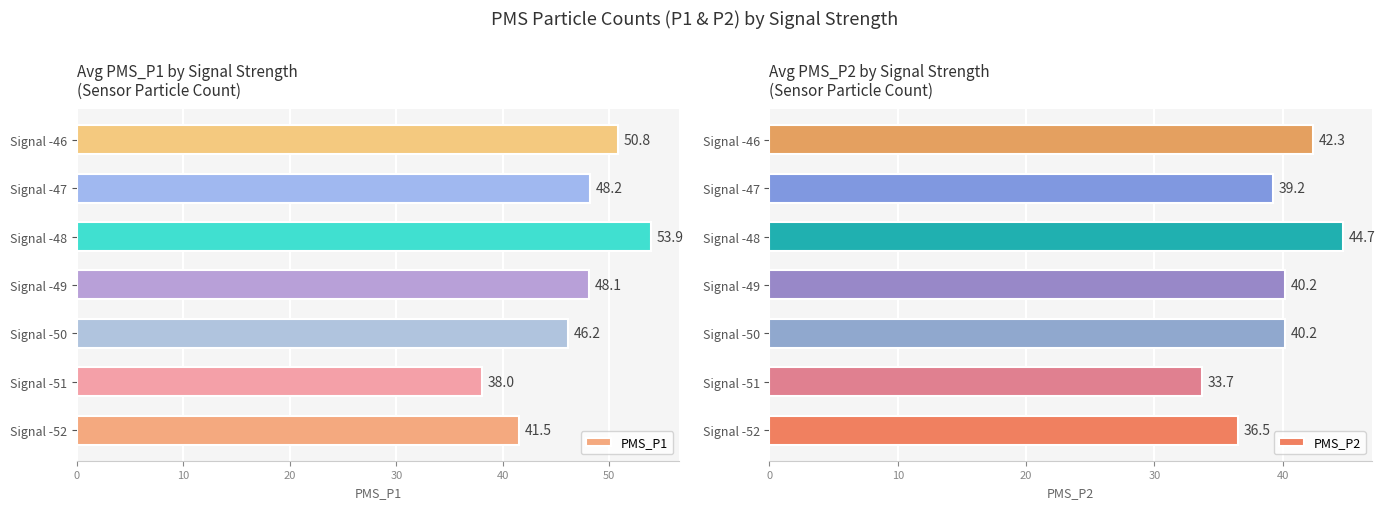

What are all the series names shown in the legend?

PMS_P1, PMS_P2